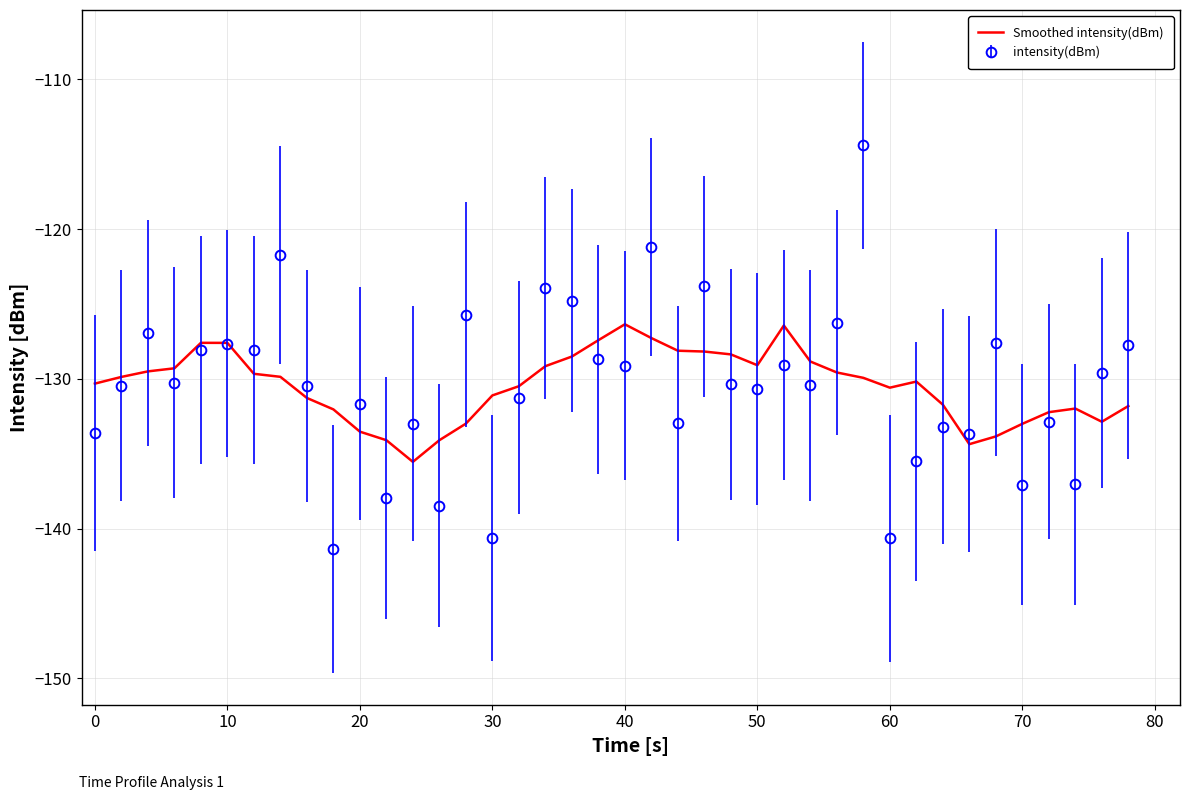

List the series in order of their peak value, highest first.

intensity(dBm), Smoothed intensity(dBm)